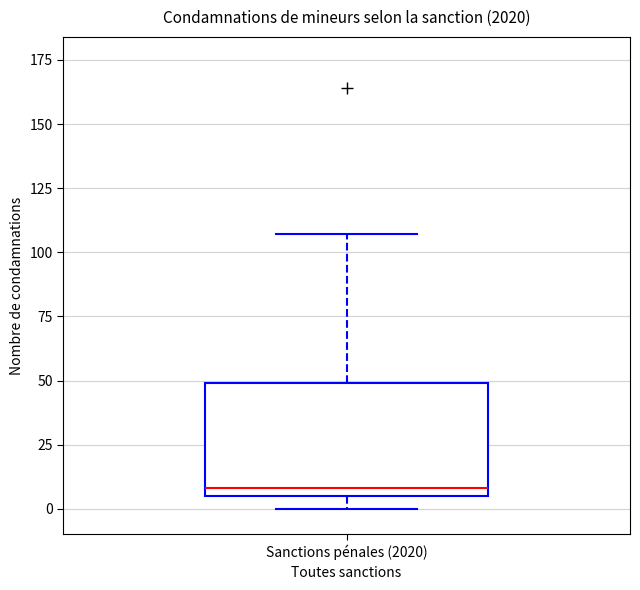

Where is the upper edge of the box for Sanctions pénales (2020) on the y-axis? The values are not printed on the chart, so give them approximately, as read against the axis.

50